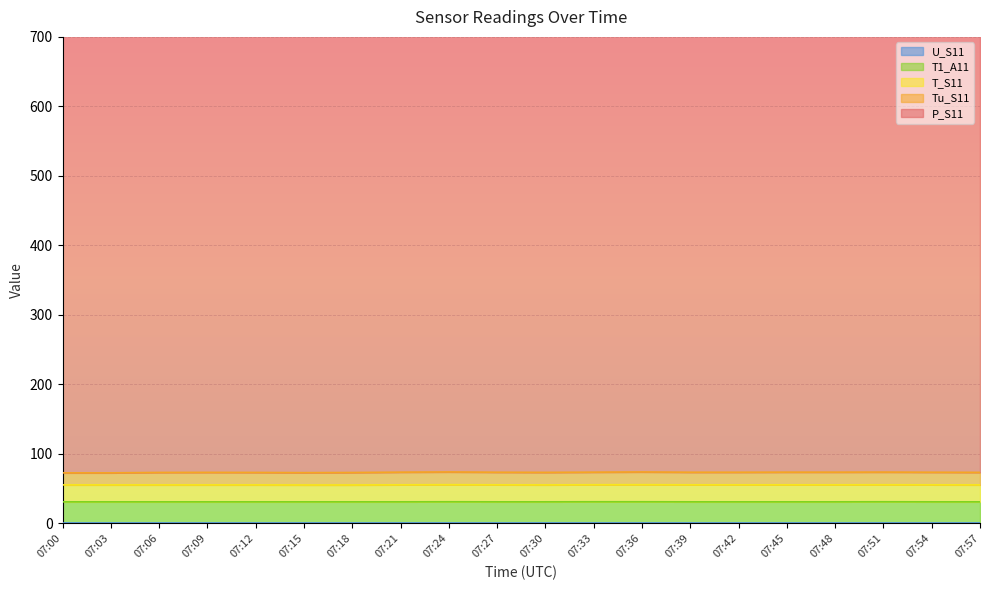

At which category is the sum across all series the highest?

07:24